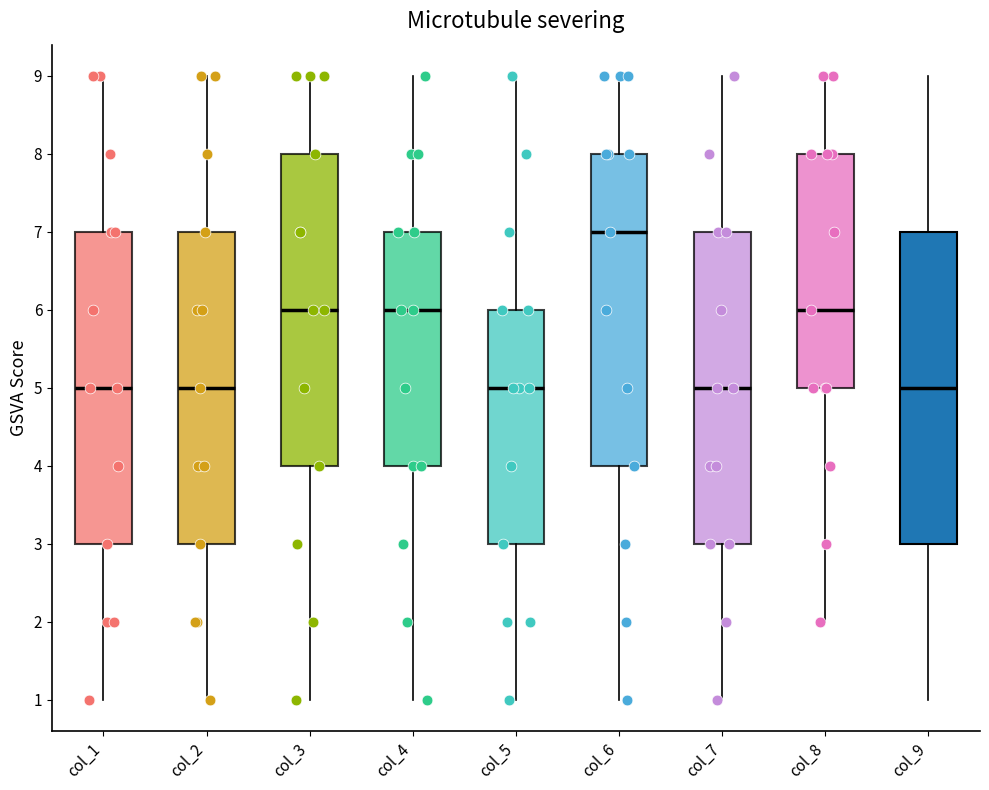

Reading left to right, transcribe this box plot: for each box, give where its median line is, the range the box spans, and where its two whiskers end, as read against the y-axis. The values are not printed on the chart, so give them approximately, as read against the axis.

col_1: median 5, box 3 to 7, whiskers 1 to 9
col_2: median 5, box 3 to 7, whiskers 1 to 9
col_3: median 6, box 4 to 8, whiskers 1 to 9
col_4: median 6, box 4 to 7, whiskers 1 to 9
col_5: median 5, box 3 to 6, whiskers 1 to 9
col_6: median 7, box 4 to 8, whiskers 1 to 9
col_7: median 5, box 3 to 7, whiskers 1 to 9
col_8: median 6, box 5 to 8, whiskers 2 to 9
col_9: median 5, box 3 to 7, whiskers 1 to 9